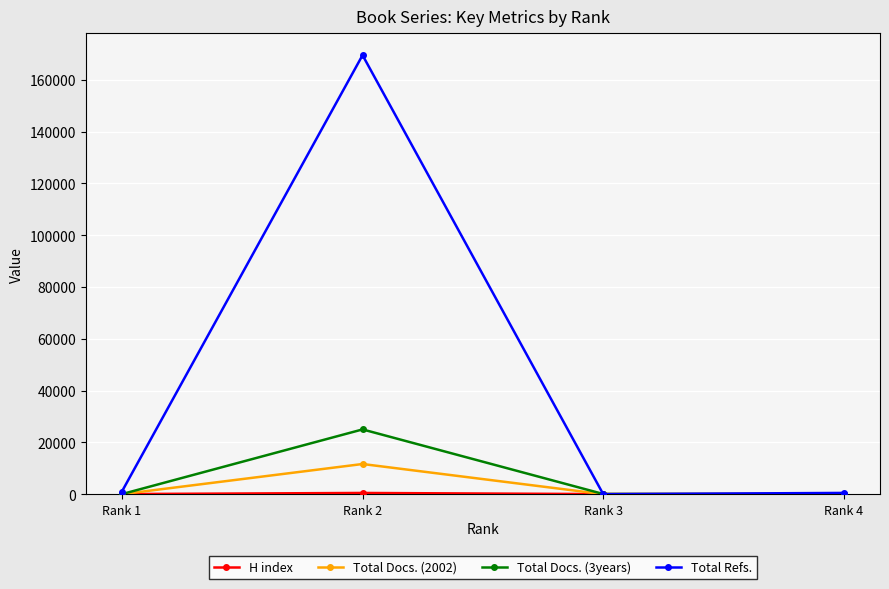

Which series has the largest total across all categories?

Total Refs.